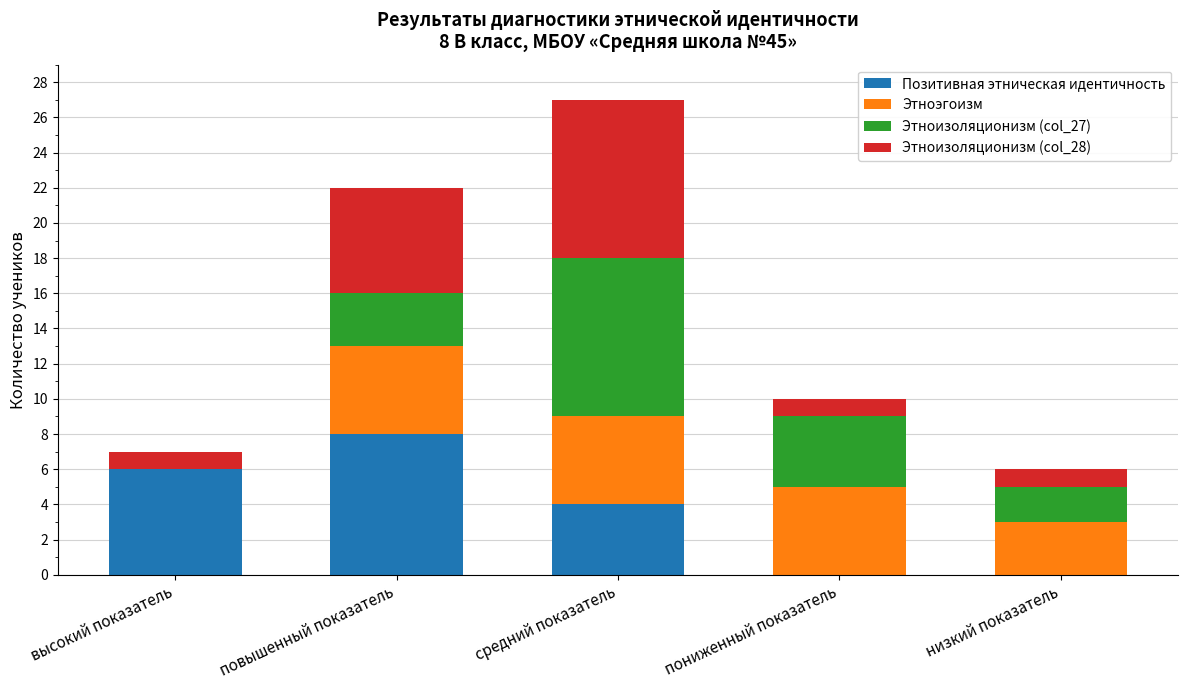

What is the total value across all series at пониженный показатель?

10